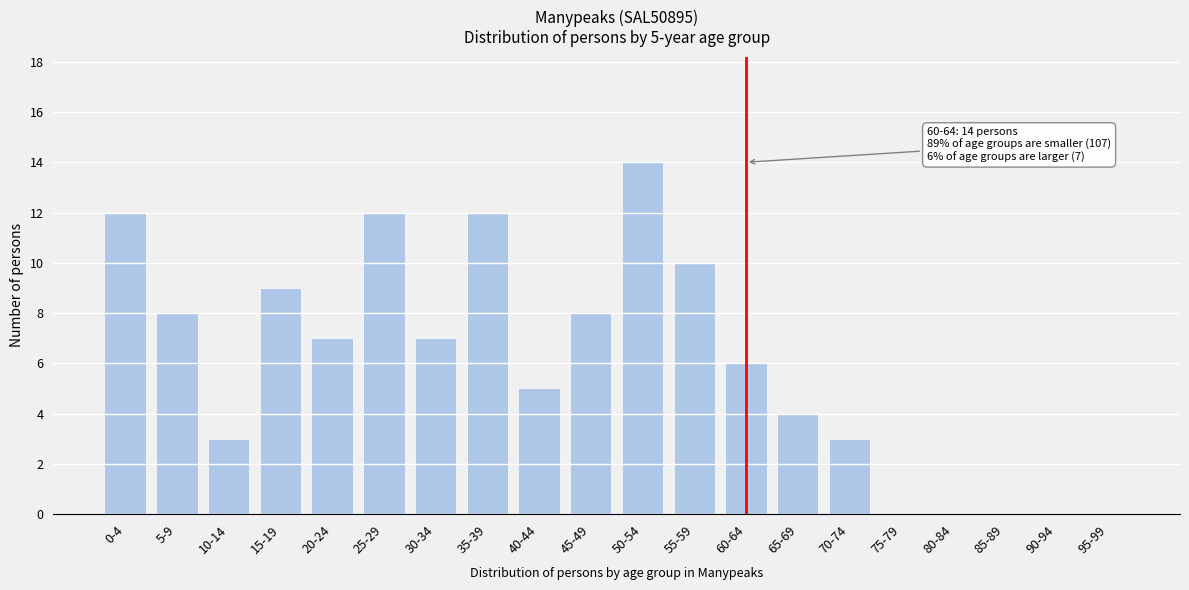

The value at 65-69 is 4. True or false?

True